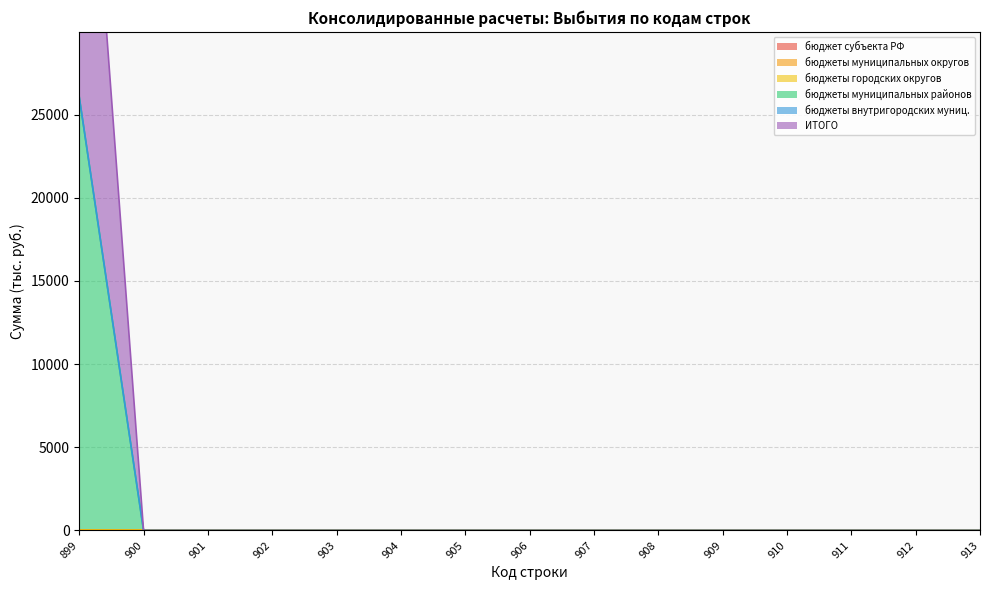

Which series has the largest total across all categories?

бюджеты муниципальных районов